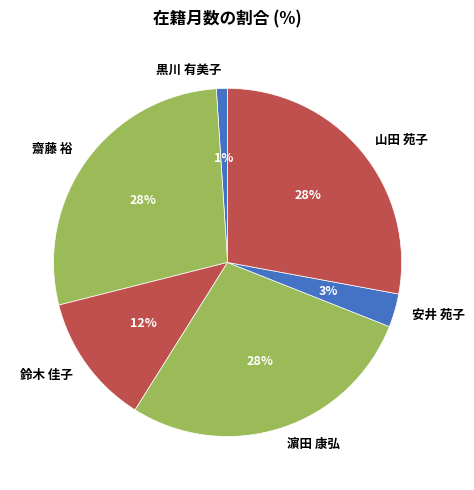

Does any single category account for the majority?

No